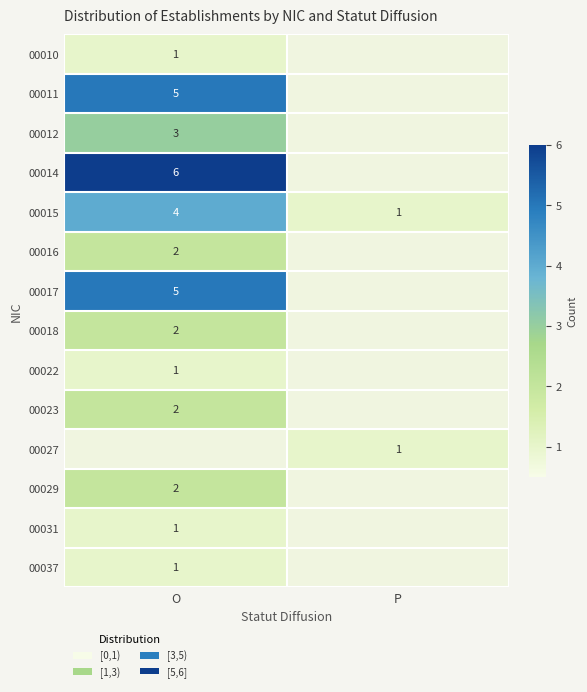

What is the minimum value shown in the chart?

1.0